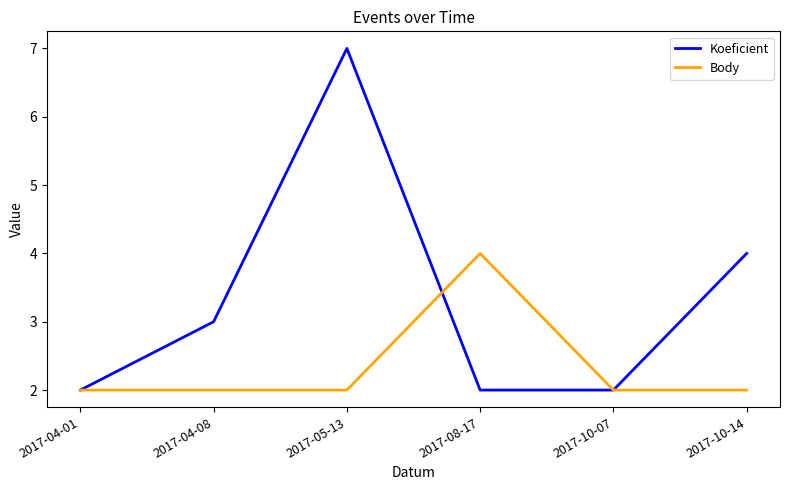

Where is the first local maximum for Koeficient?

2017-05-13